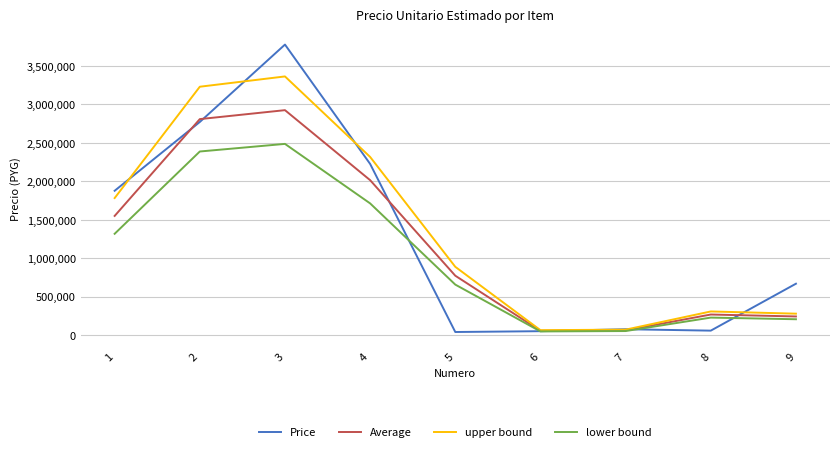

After their last crossing, which series has the higher values: Price or upper bound?

Price